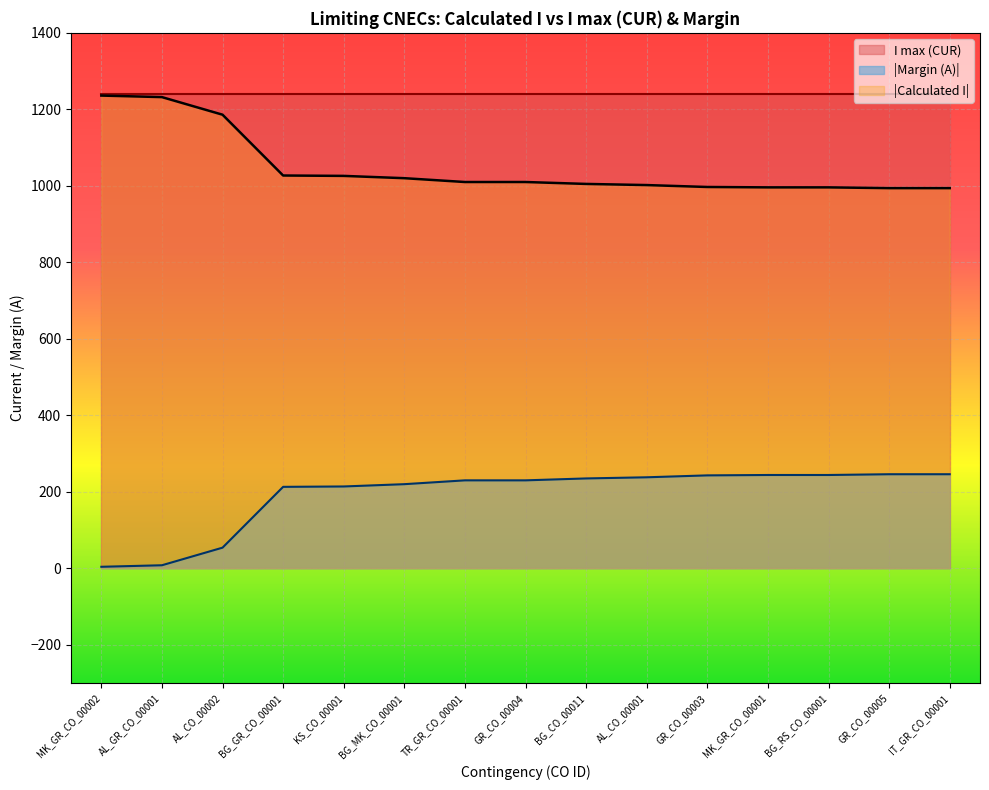

Reading left to right, list all the values displayed in this chart.

4	8	54	213	214	220	230	230	235	238	243	244	244	246	246